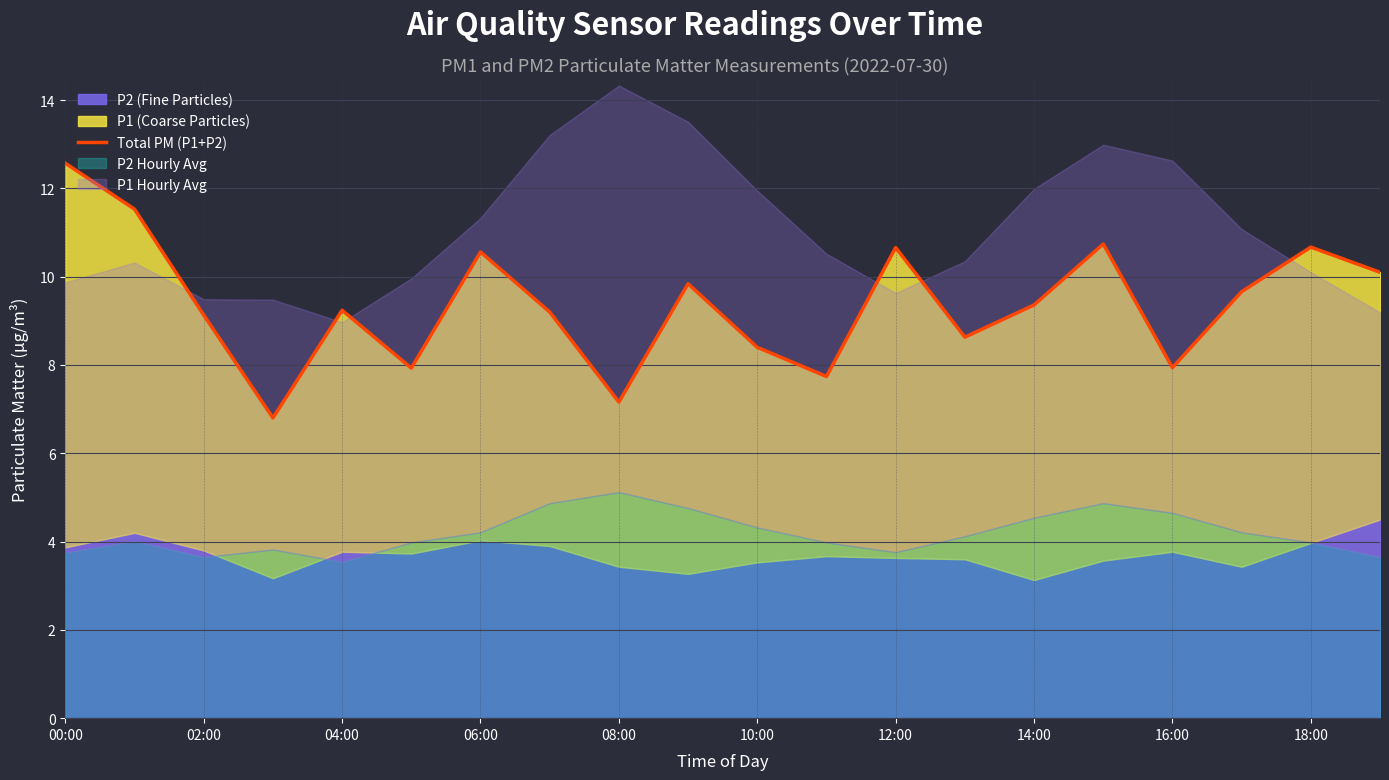

At which category does the chart reach its peak across all series?

00:00